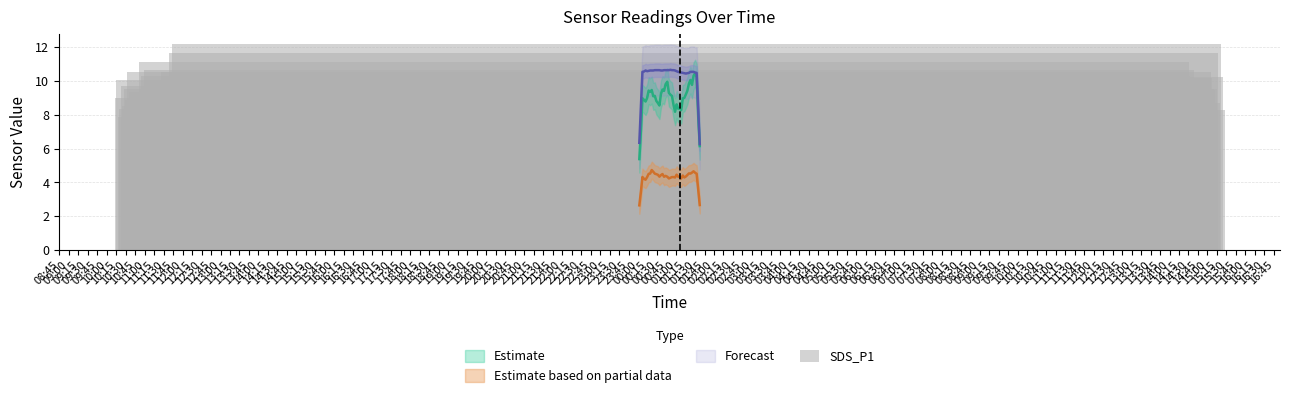

The value at 01:15 is 15.8. True or false?

False